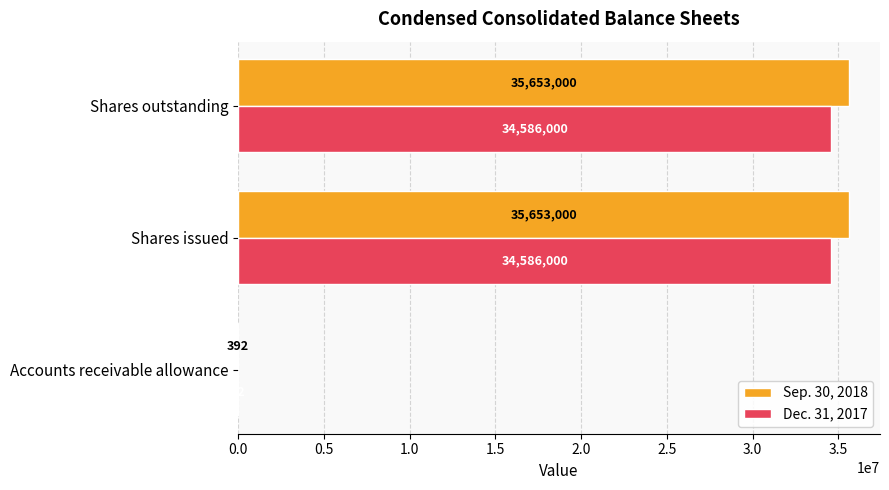

What are all the series names shown in the legend?

Sep. 30, 2018, Dec. 31, 2017